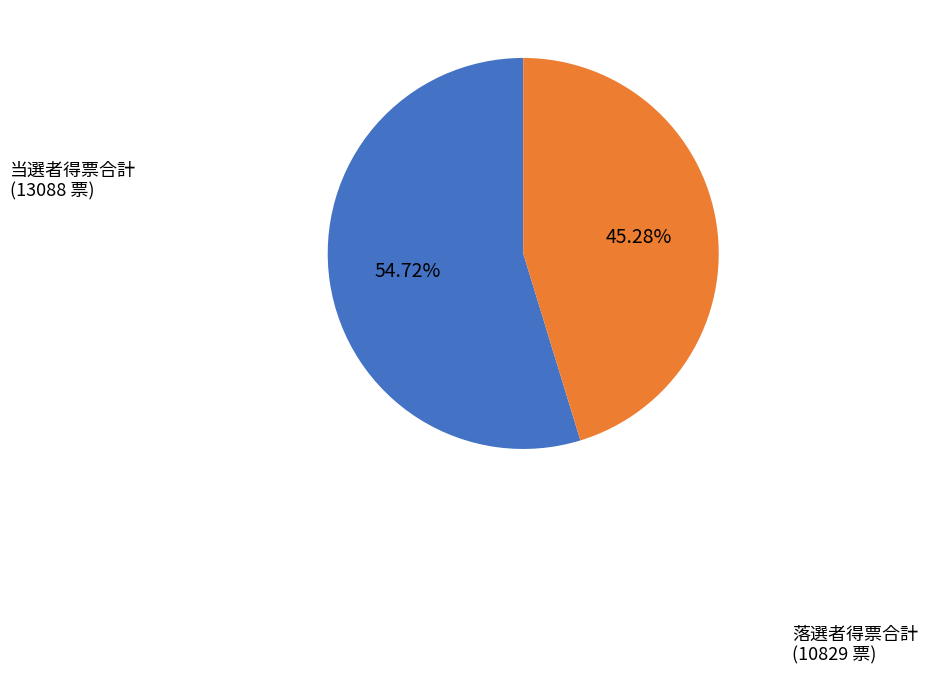

Is there a majority slice in this chart?

Yes